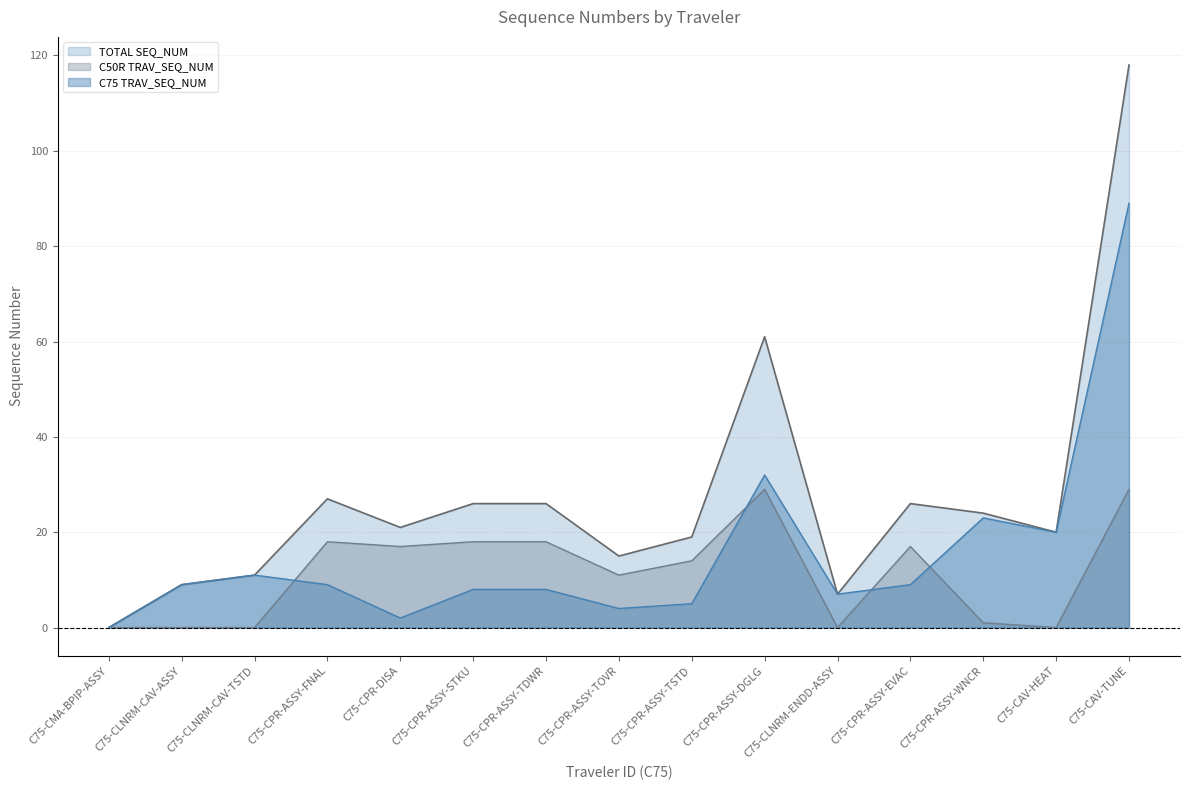

True or false: TOTAL SEQ_NUM and C75 TRAV_SEQ_NUM intersect in this chart.

False